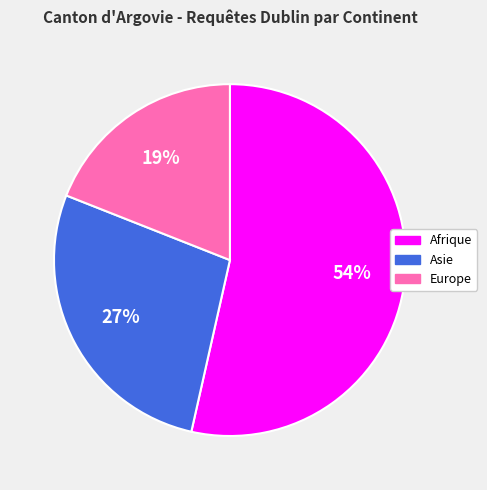

Does any single category account for the majority?

Yes